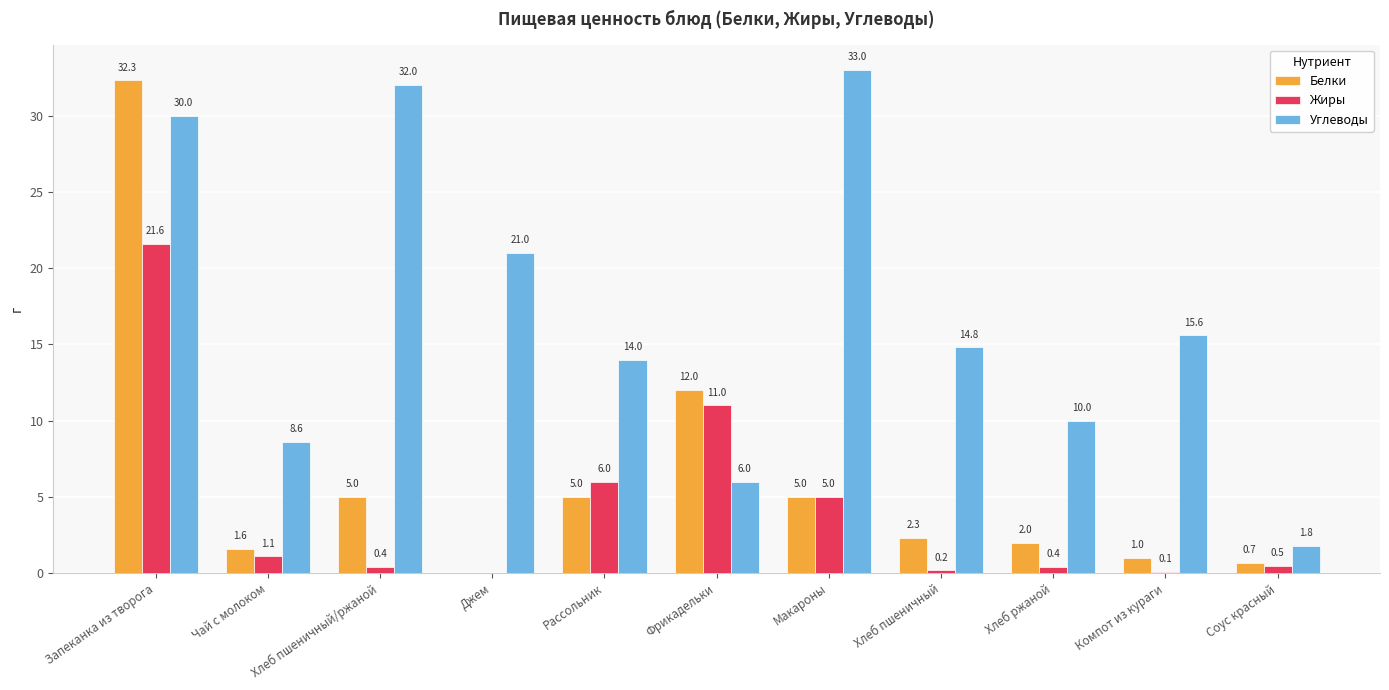

Which series changed the most between Запеканка из творога and Фрикадельки?

Углеводы